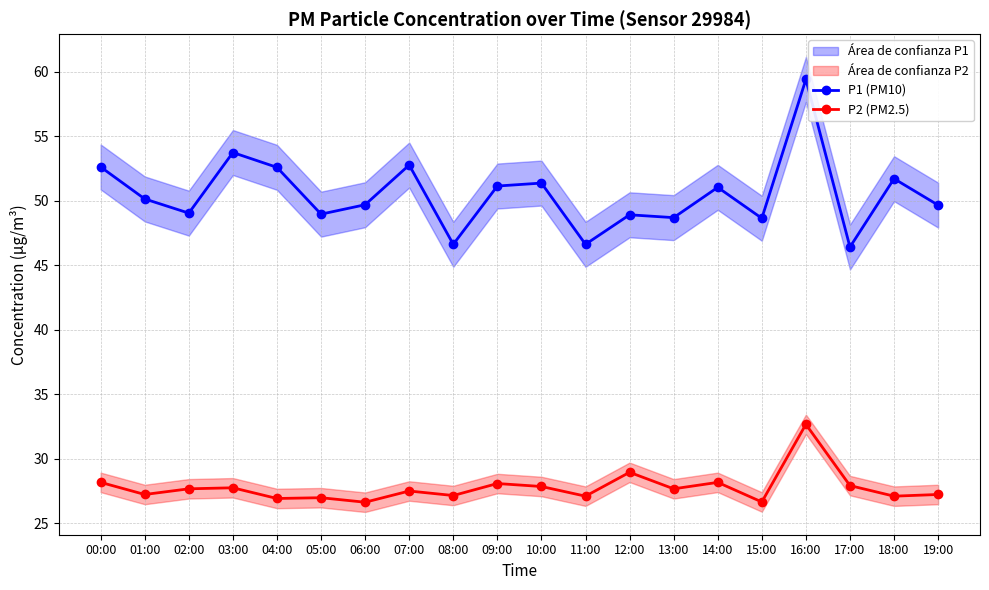

Count the number of data series in this chart.

2